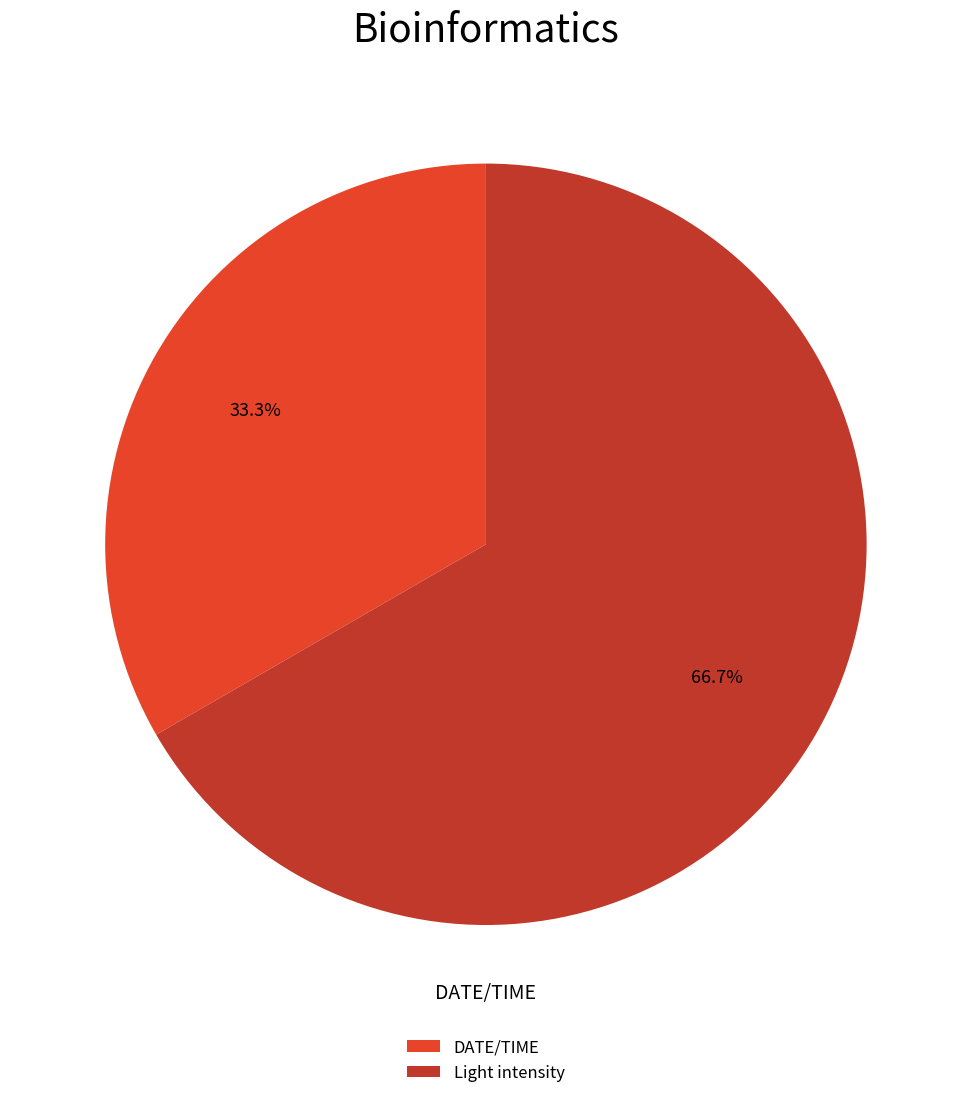

Is it true that Light intensity is 67% of the pie?

True